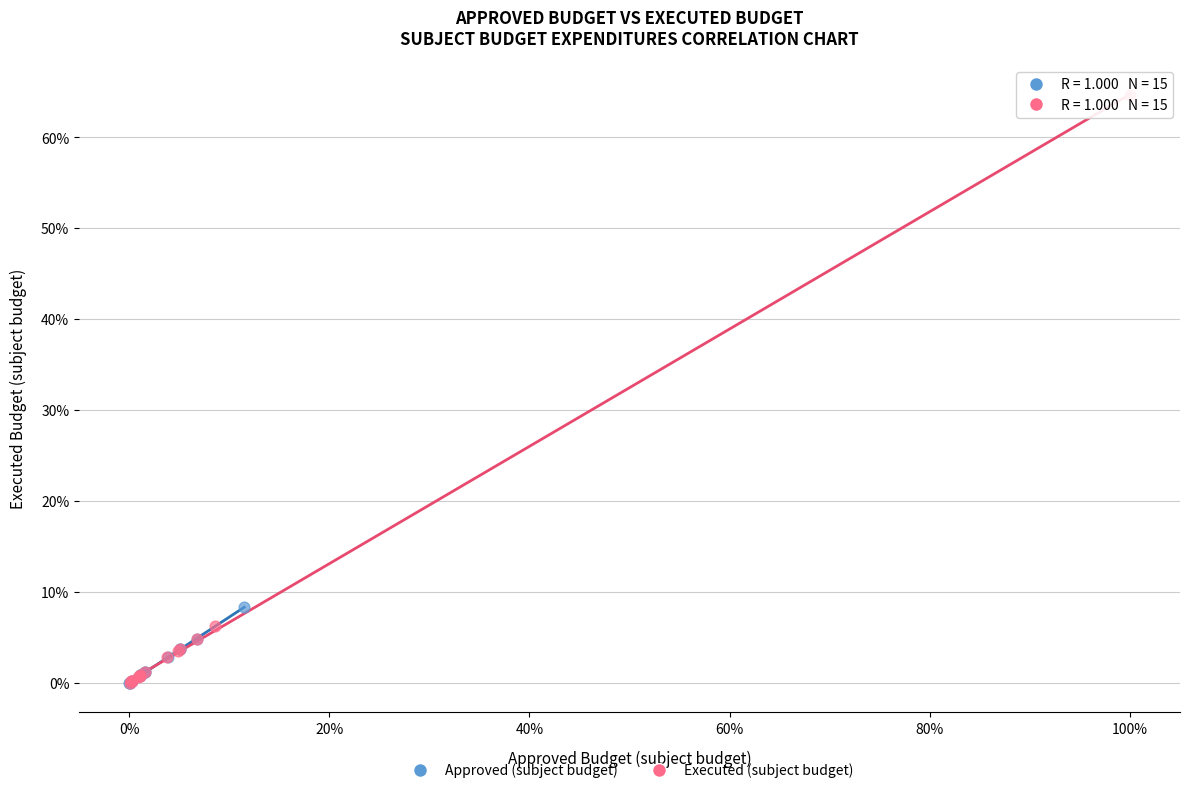

Which series contains the highest Y value?

Executed (subject budget)